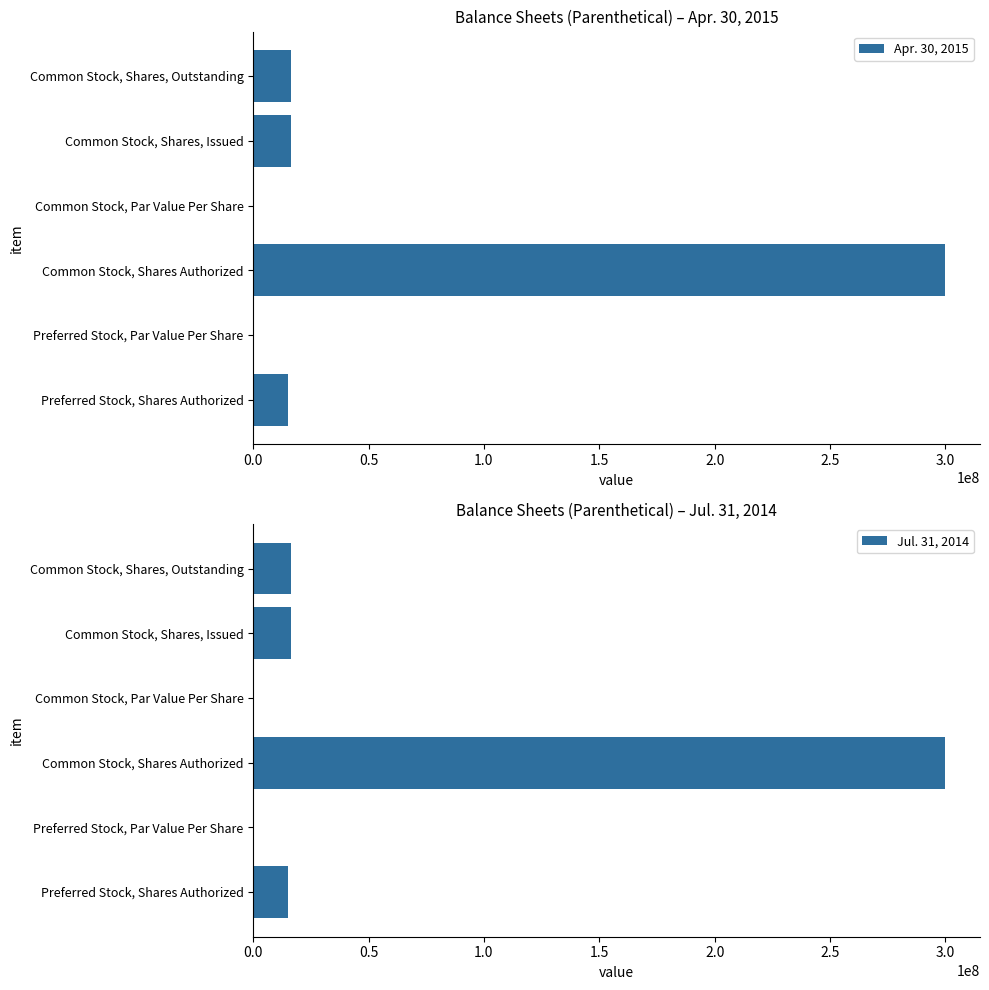

At which label does Apr. 30, 2015 reach its peak?

Common Stock, Shares Authorized